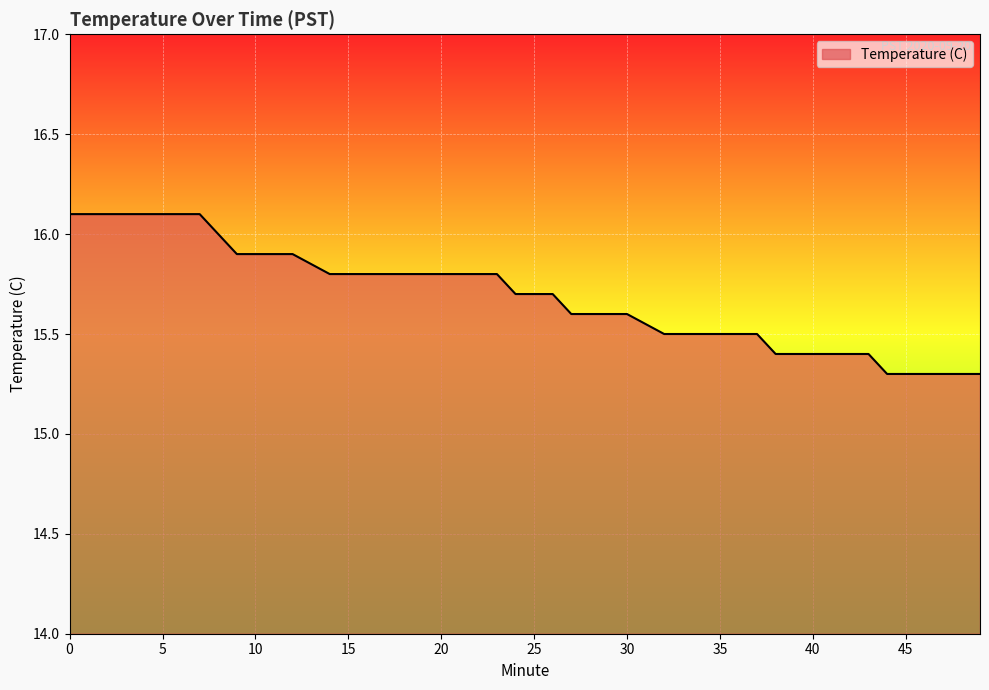

What is the minimum value shown in the chart?

15.3